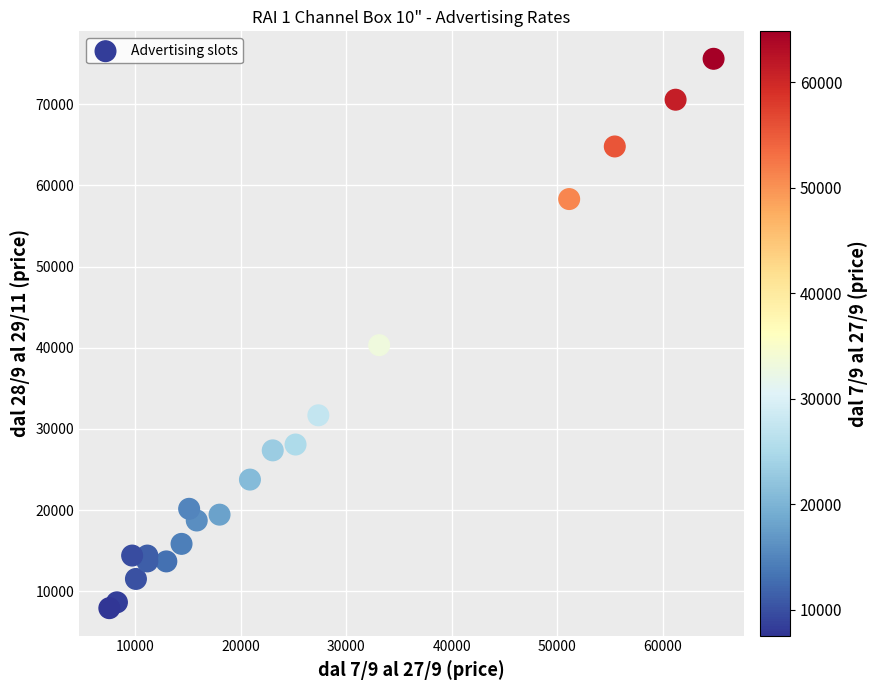

What Y value in the scatter plot is closest to 41760?

40320